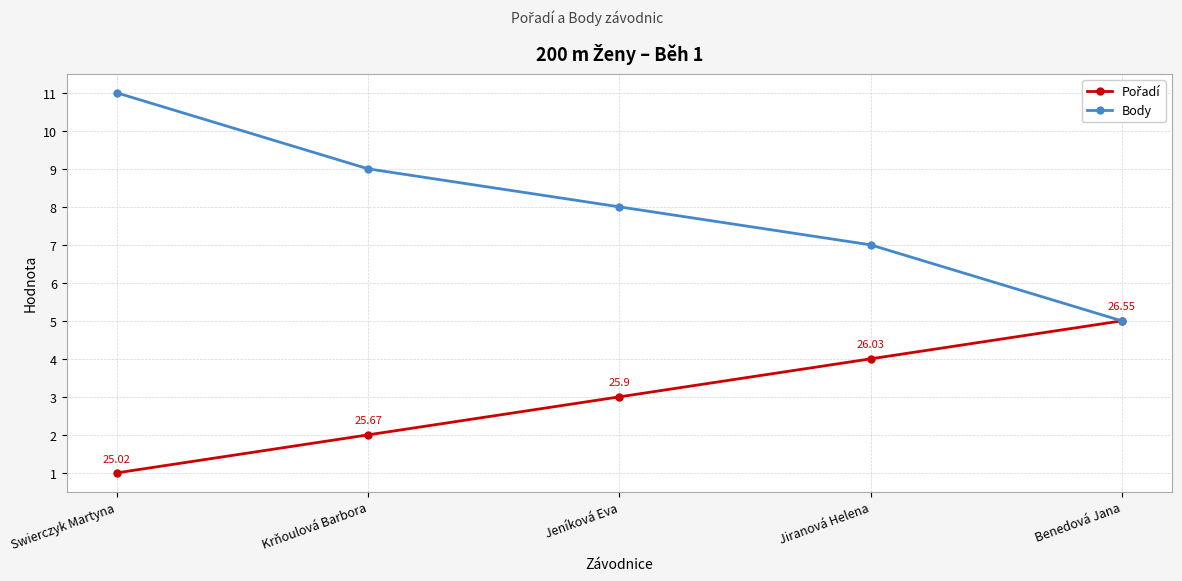

True or false: Body has more than 2 points higher than both neighbors.

False